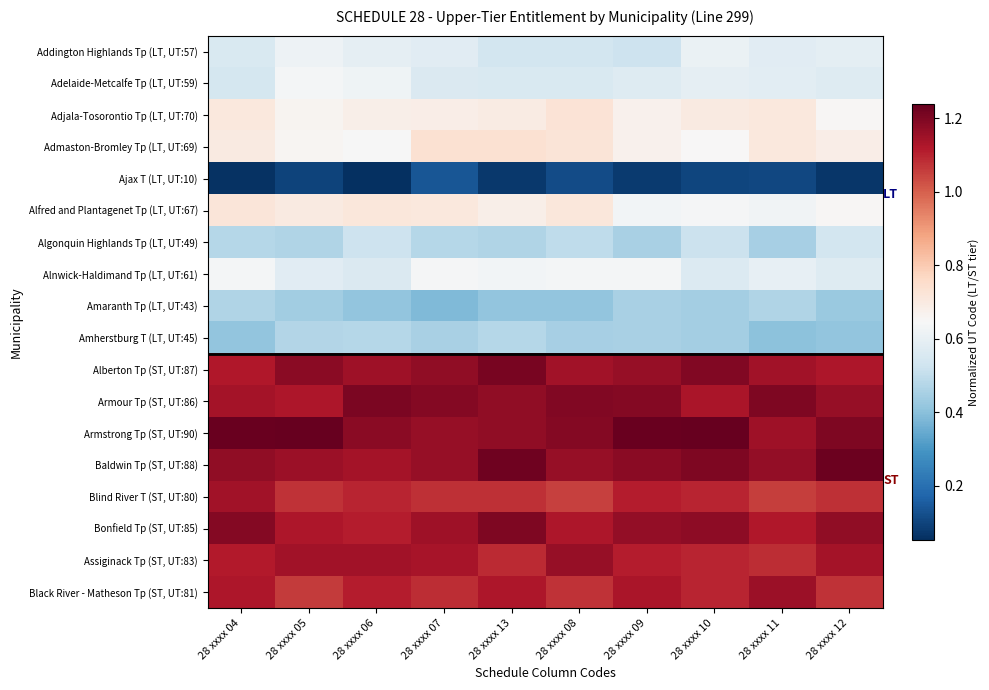

At which category is the sum across all series the highest?

28 xxxx 13